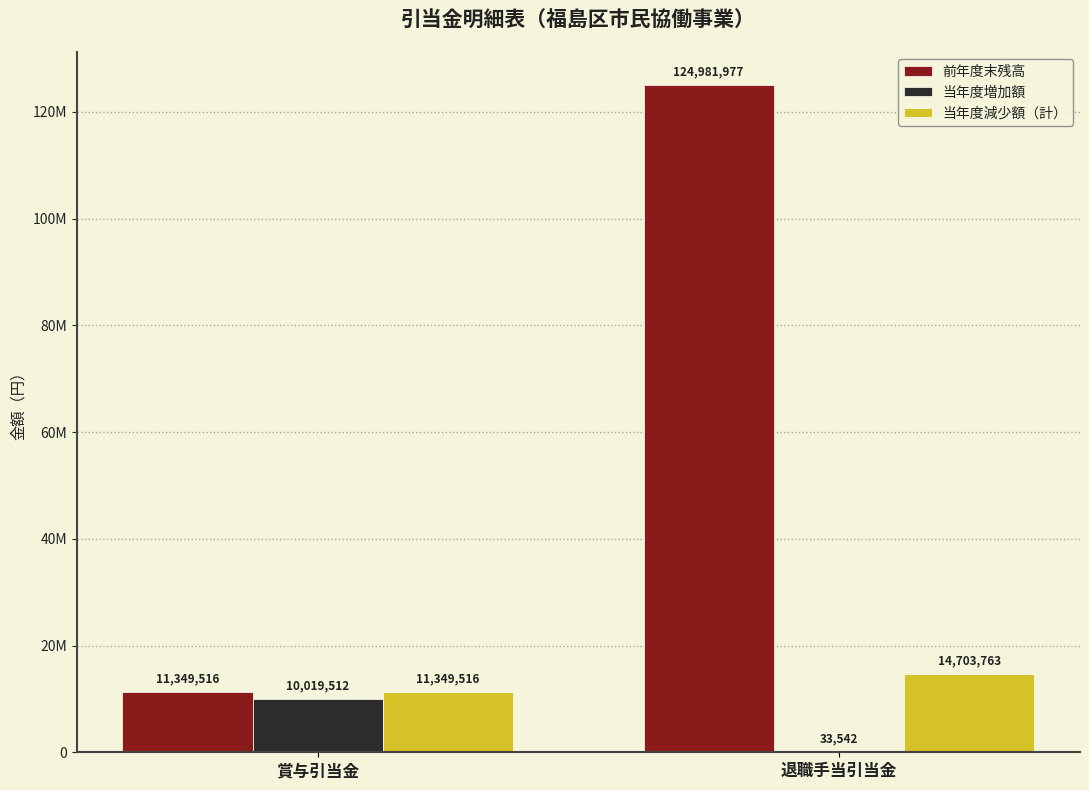

What are all the series names shown in the legend?

前年度末残高, 当年度増加額, 当年度減少額（計）